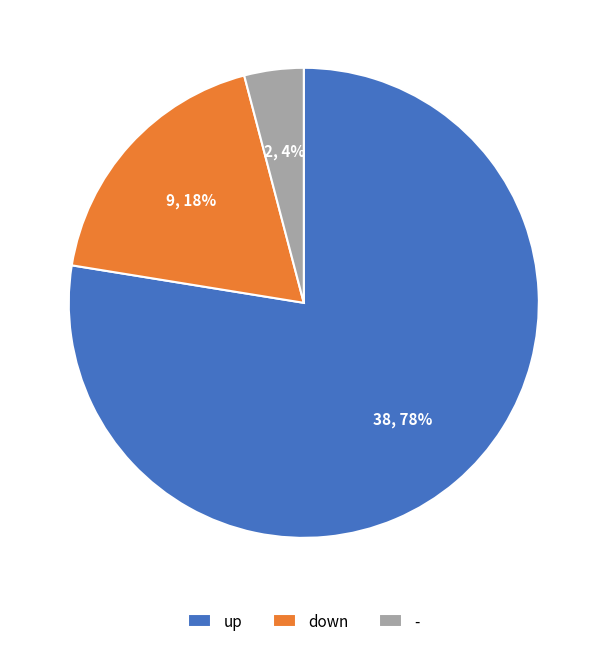

How many segments does this pie chart have?

3